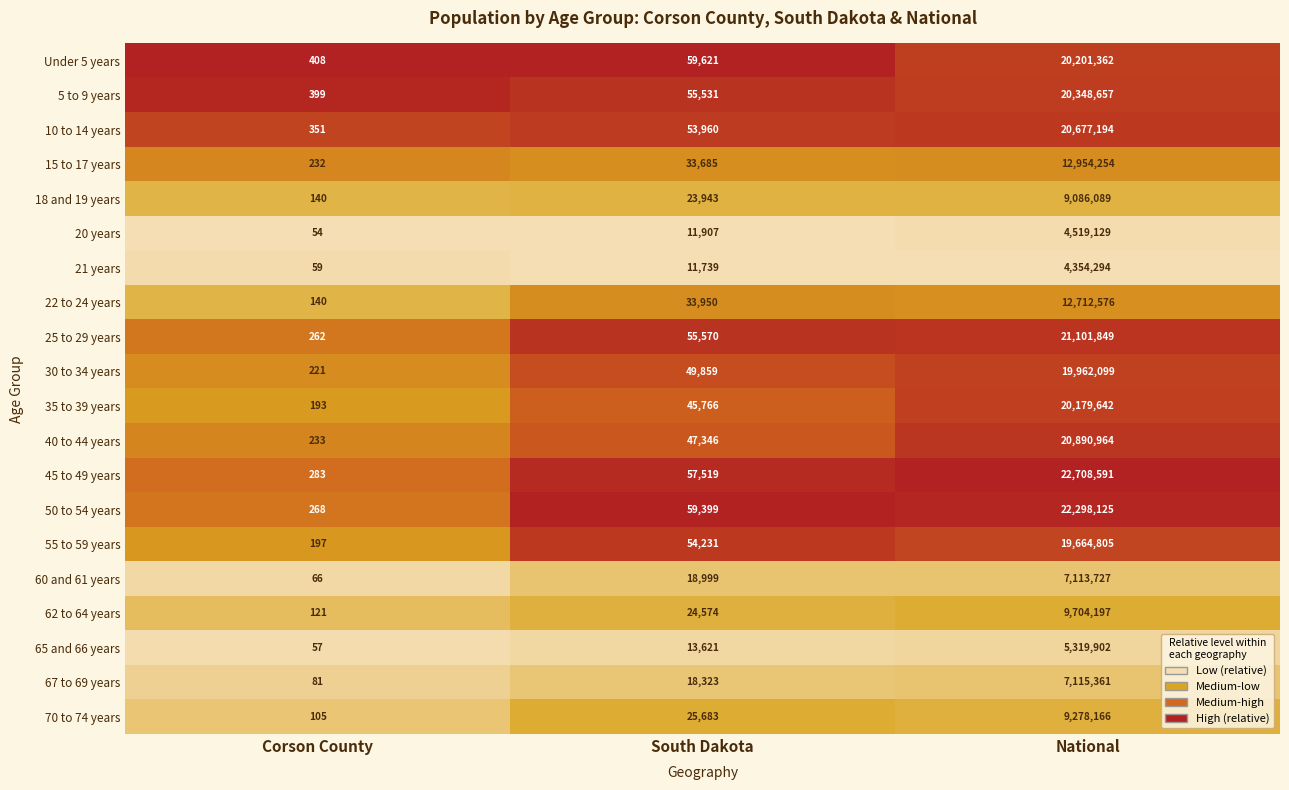

Where is 65 and 66 years nearest to the value 2659979?

South Dakota